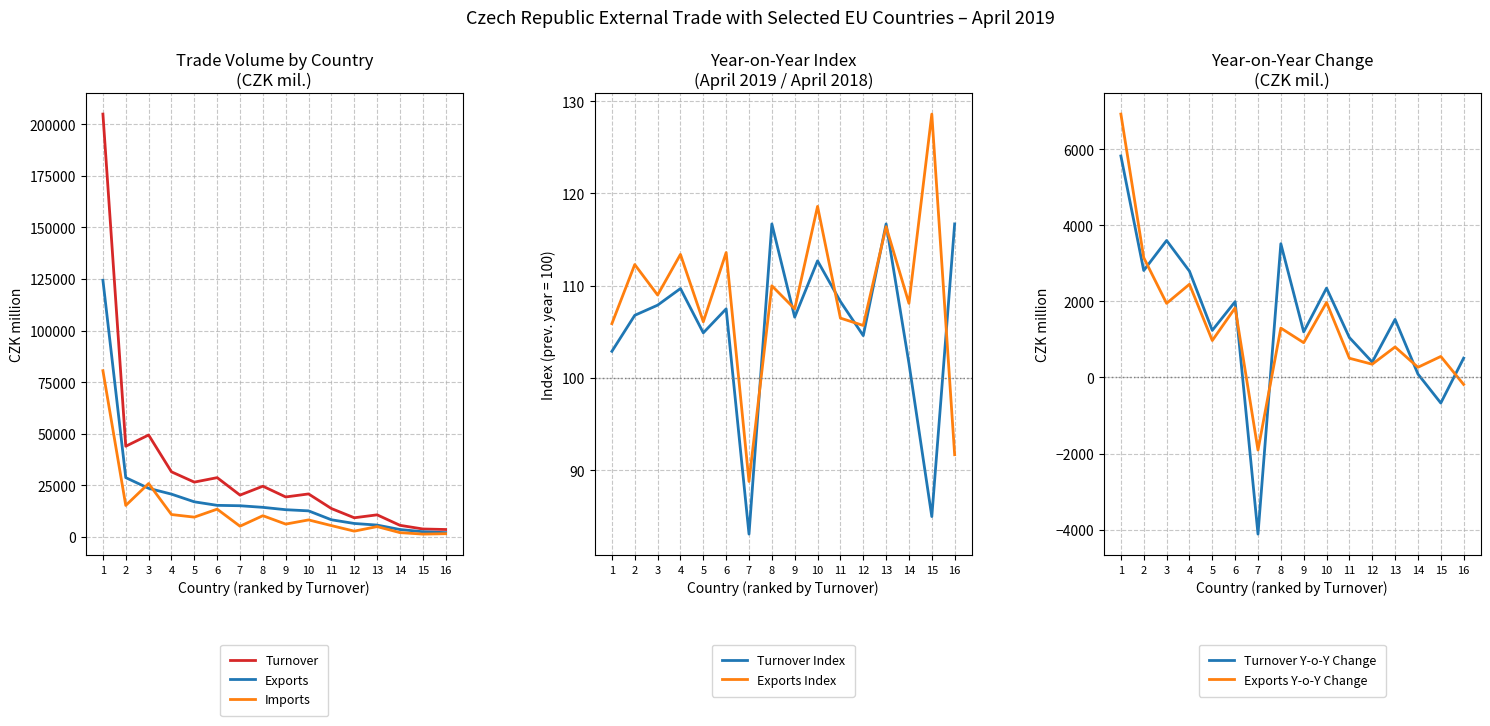

What is the maximum value for Imports?

80524